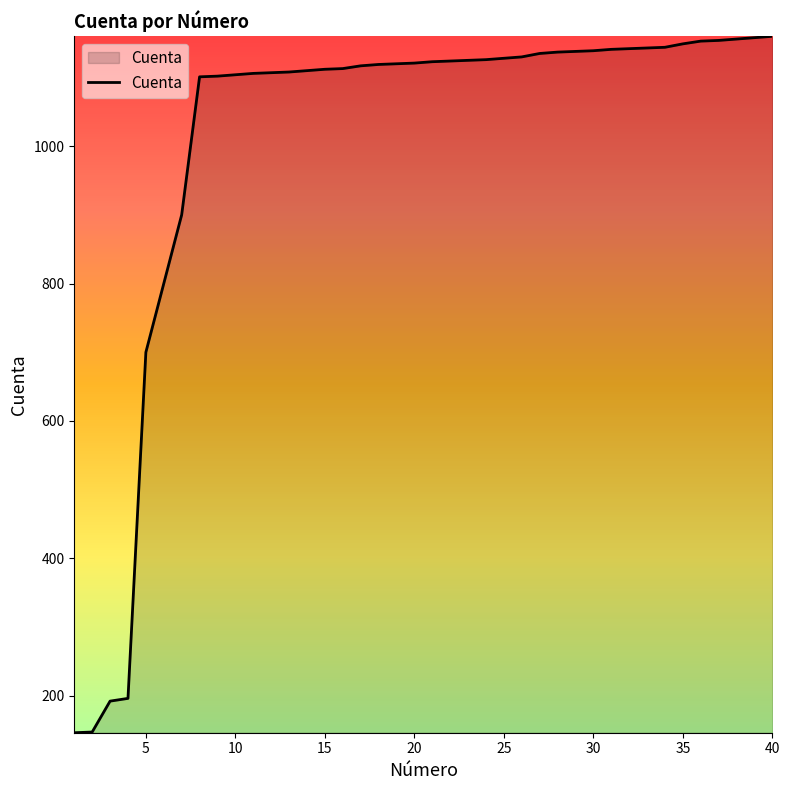

What is the difference between the maximum and minimum values?

1014